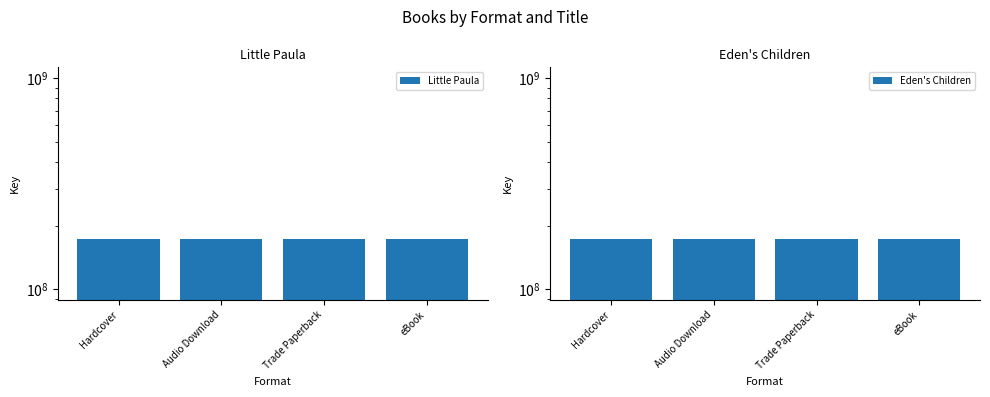

What is the maximum value for Eden's Children?

173071512